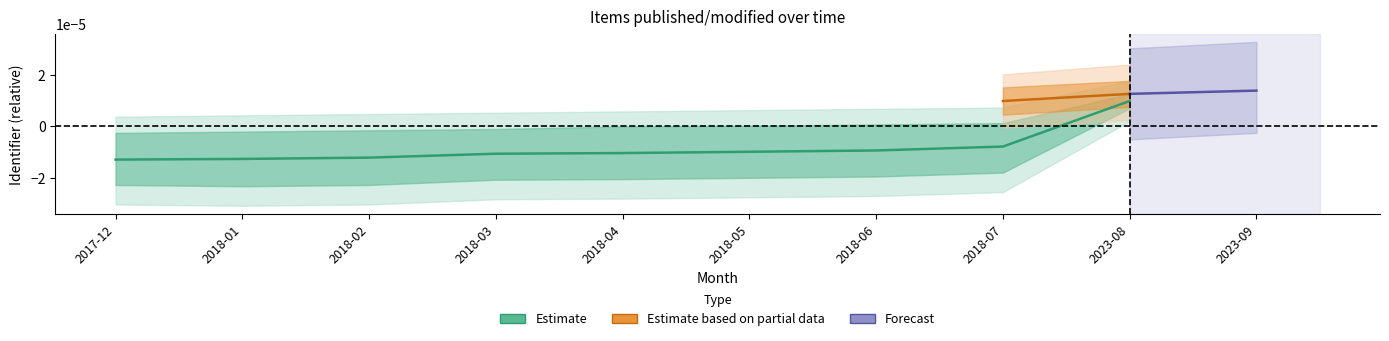

At which label does the data first exceed 0?

2023-08